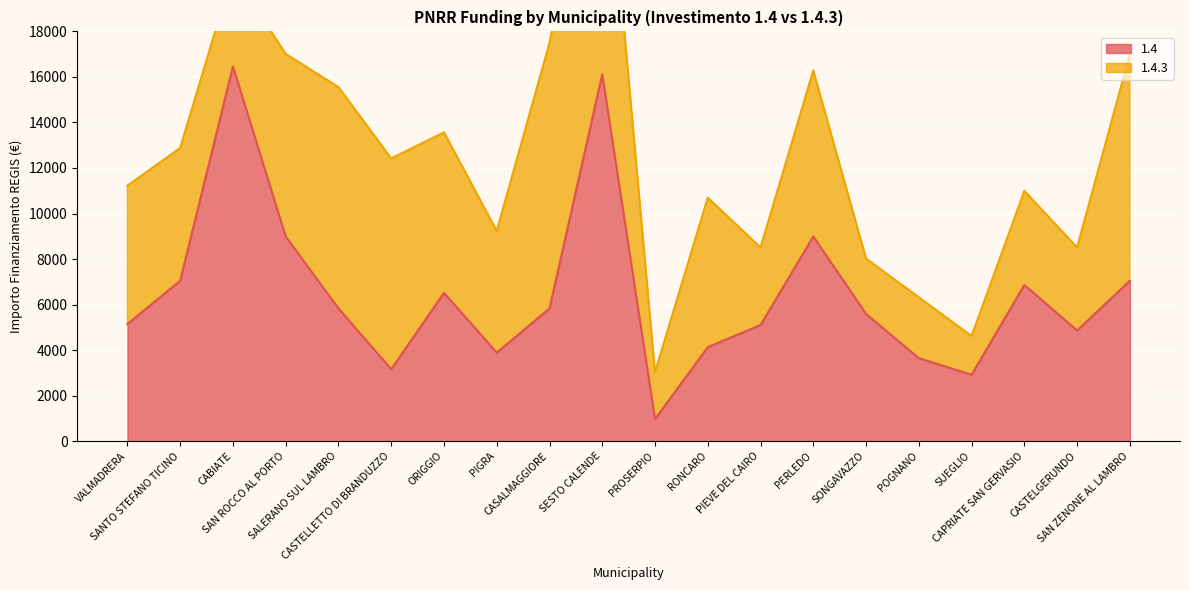

At which category does the chart reach its minimum across all series?

PROSERPIO